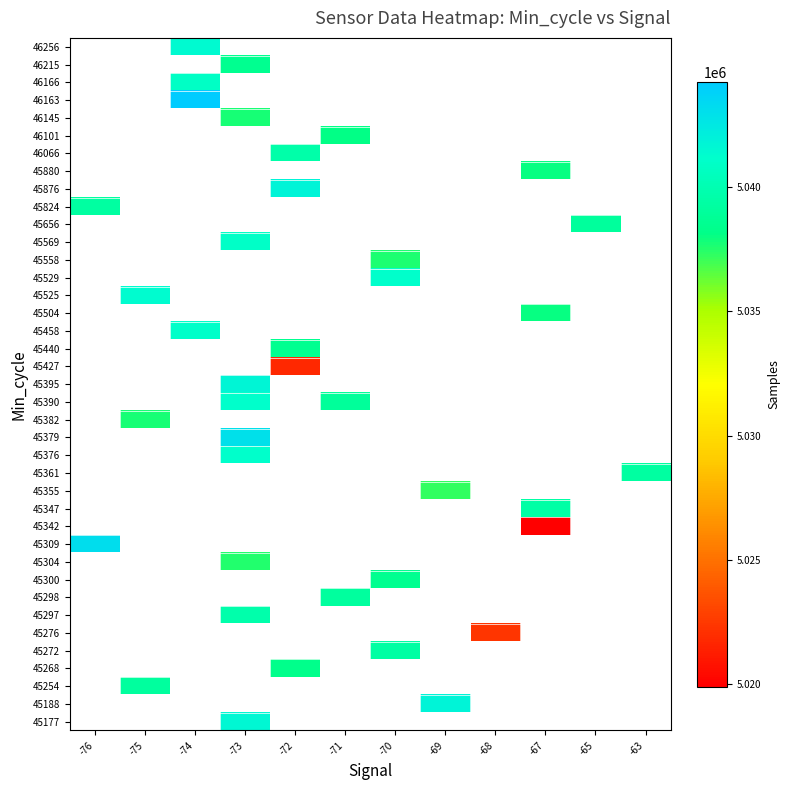

How many series are shown in this chart?

39